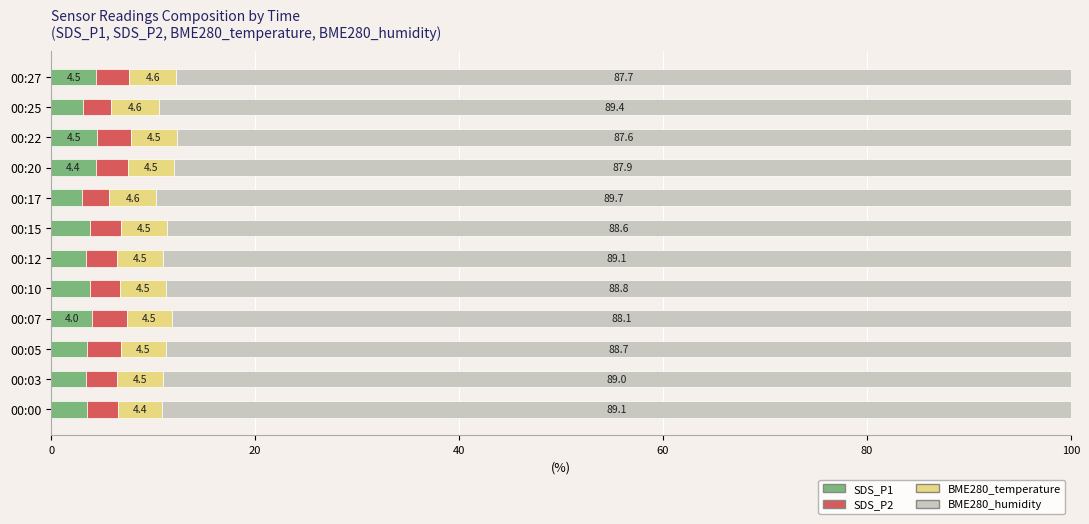

Is it true that SDS_P1 equals 4.4 at 00:20?

True